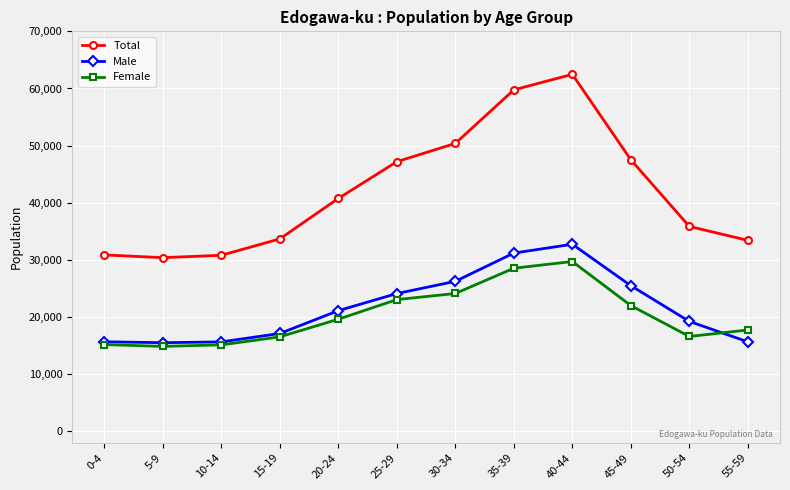

What is the sum of the Total values at 20-24 and 5-9?

71173